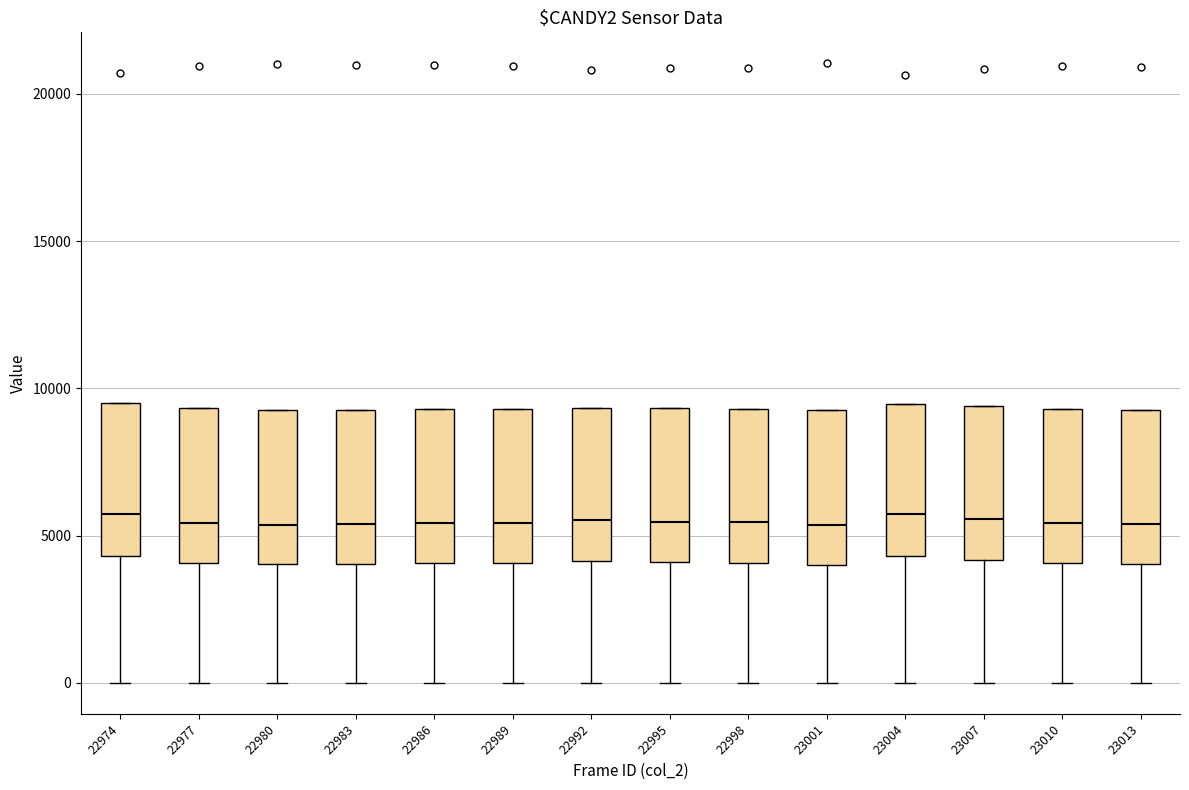

Reading left to right, read every box against the y-axis: the position of its median line, the range the box covers, and the ends of its whiskers. The values are not printed on the chart, so give them approximately, as read against the axis.

22974: median 5500, box 4500 to 9500, whiskers 0 to 9500
22977: median 5500, box 4000 to 9500, whiskers 0 to 9500
22980: median 5500, box 4000 to 9500, whiskers 0 to 9500
22983: median 5500, box 4000 to 9500, whiskers 0 to 9500
22986: median 5500, box 4000 to 9500, whiskers 0 to 9500
22989: median 5500, box 4000 to 9500, whiskers 0 to 9500
22992: median 5500, box 4000 to 9500, whiskers 0 to 9500
22995: median 5500, box 4000 to 9500, whiskers 0 to 9500
22998: median 5500, box 4000 to 9500, whiskers 0 to 9500
23001: median 5500, box 4000 to 9500, whiskers 0 to 9500
23004: median 5500, box 4500 to 9500, whiskers 0 to 9500
23007: median 5500, box 4000 to 9500, whiskers 0 to 9500
23010: median 5500, box 4000 to 9500, whiskers 0 to 9500
23013: median 5500, box 4000 to 9500, whiskers 0 to 9500